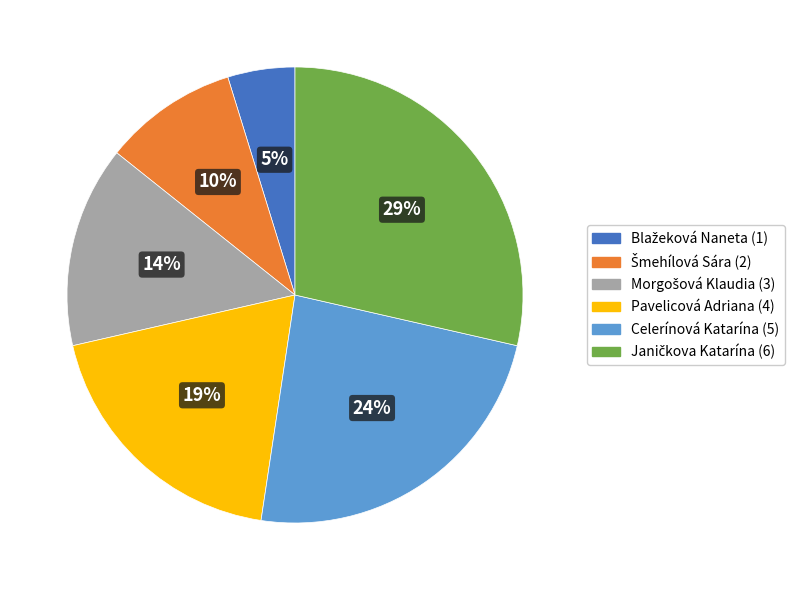

Is there a majority slice in this chart?

No